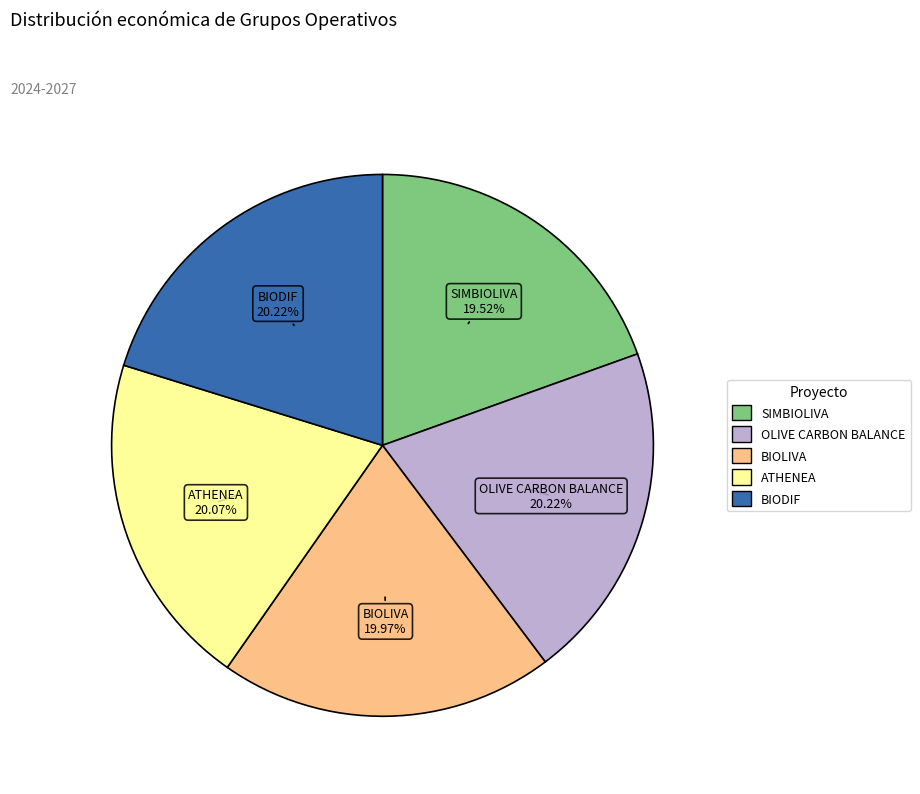

True or false: BIOLIVA accounts for 20% of the total.

True